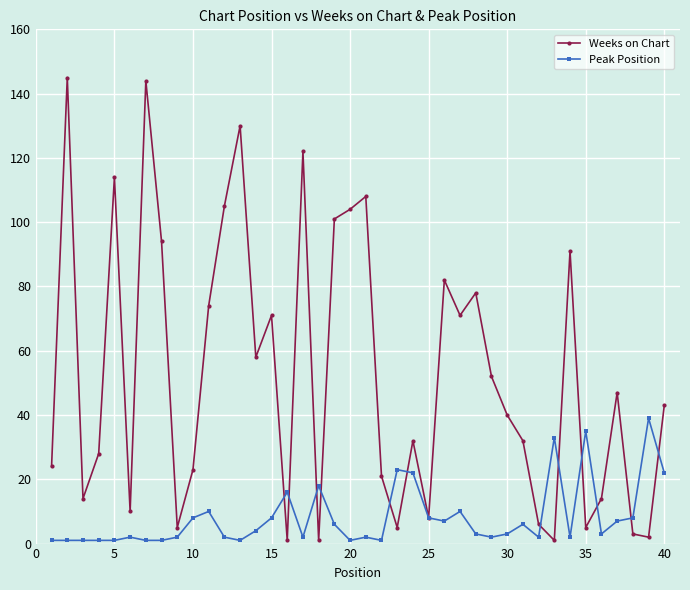

At how many categories does at least one series exceed 117?

4